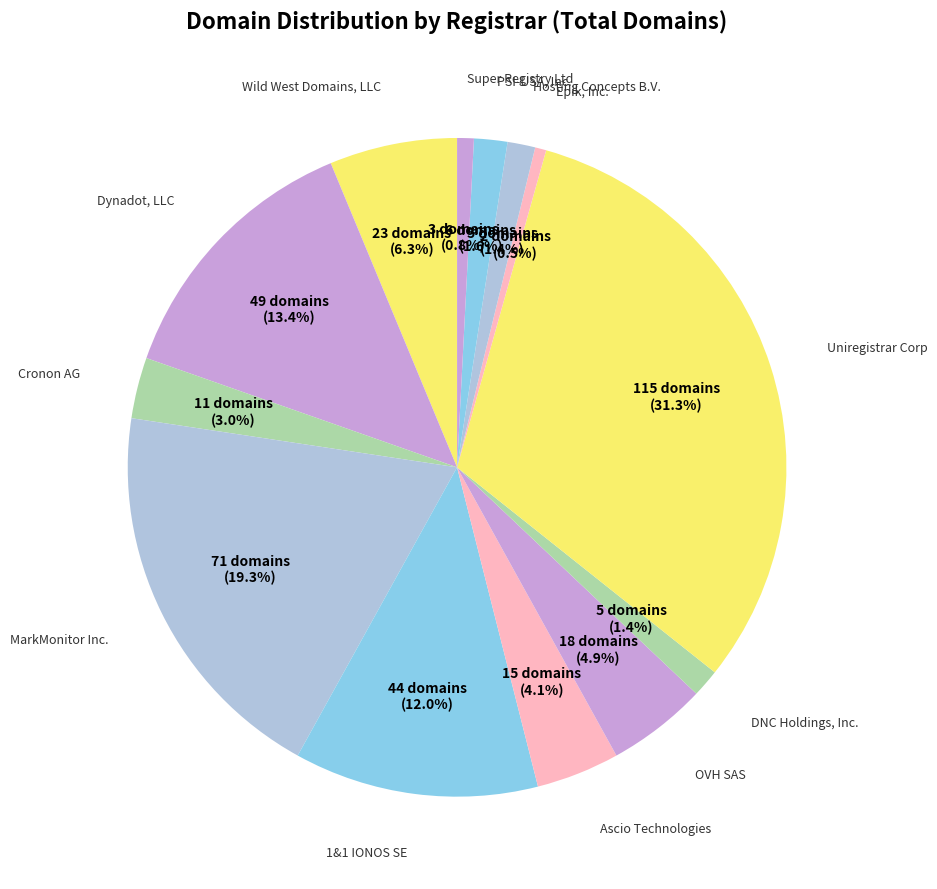

Does any single category account for the majority?

No